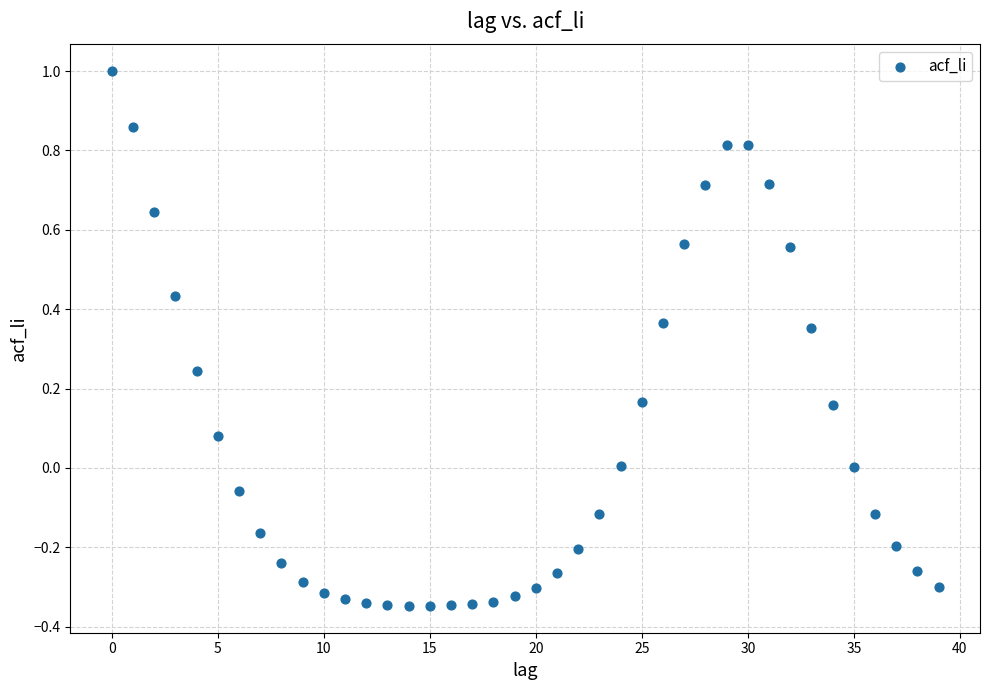

What is the range of Y values (max minus min)?

1.3